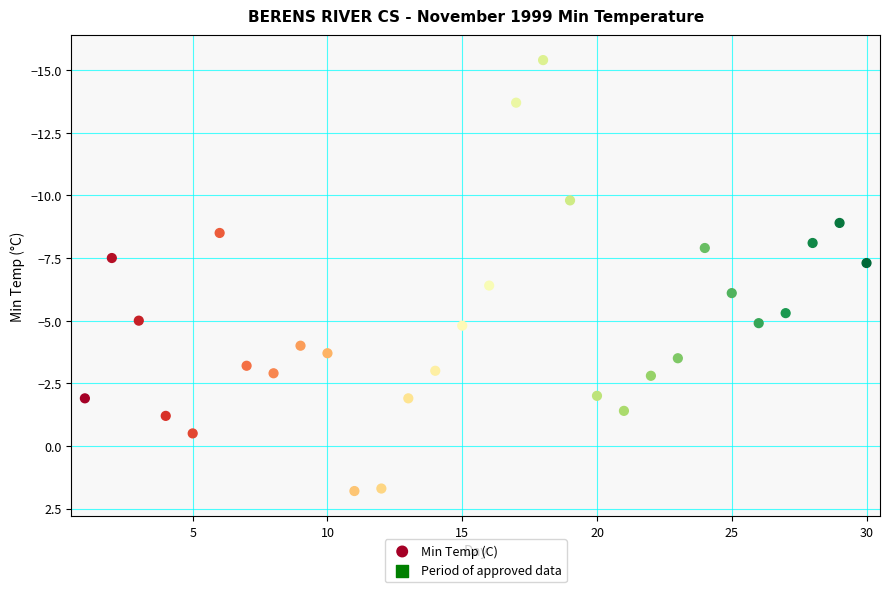

What is the range of X values (max minus min)?

29.0